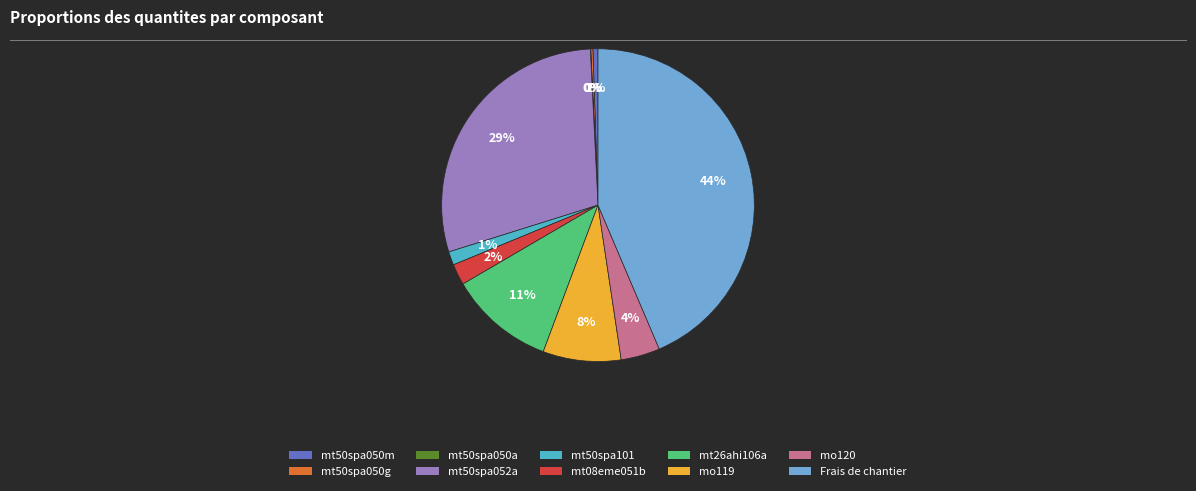

To the nearest percent, what portion does Frais de chantier represent?

44%